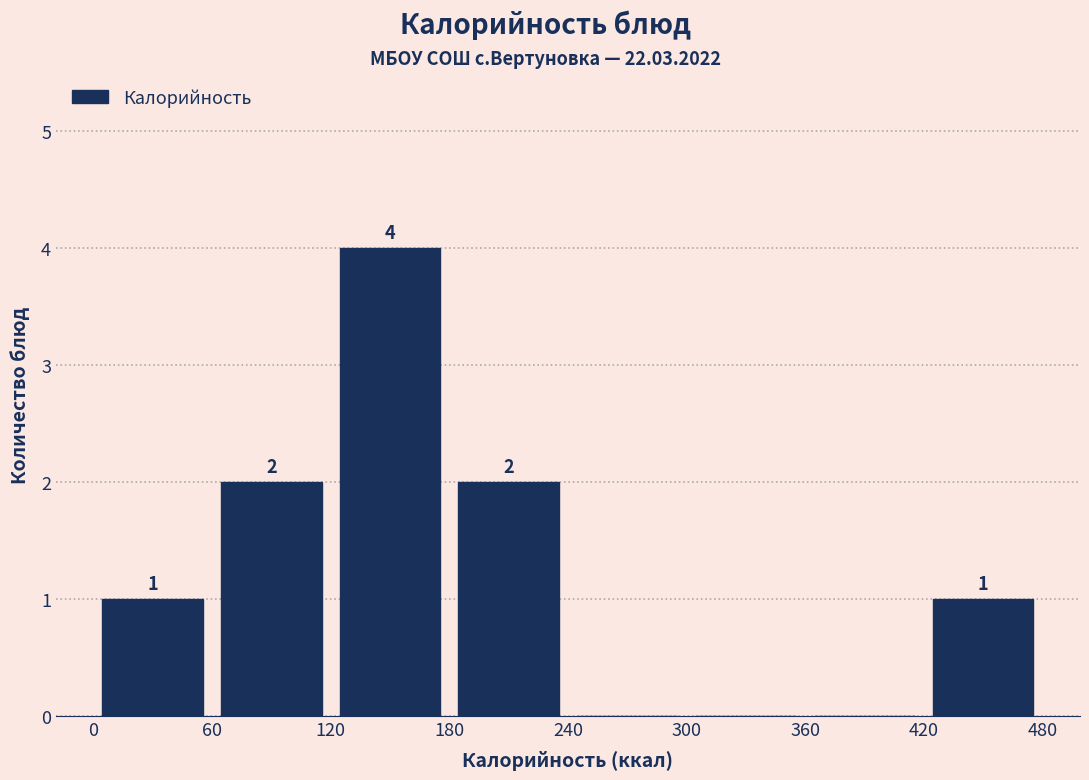

Which range on the x-axis has the tallest bar?

120 to 180